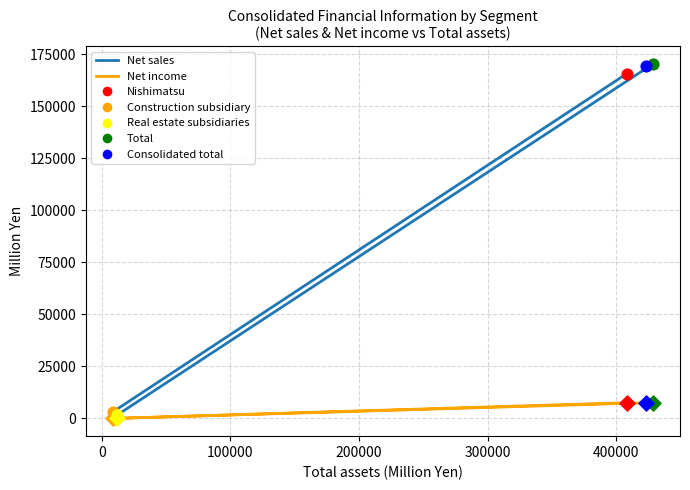

What is the total value across all series at 200000?

177956